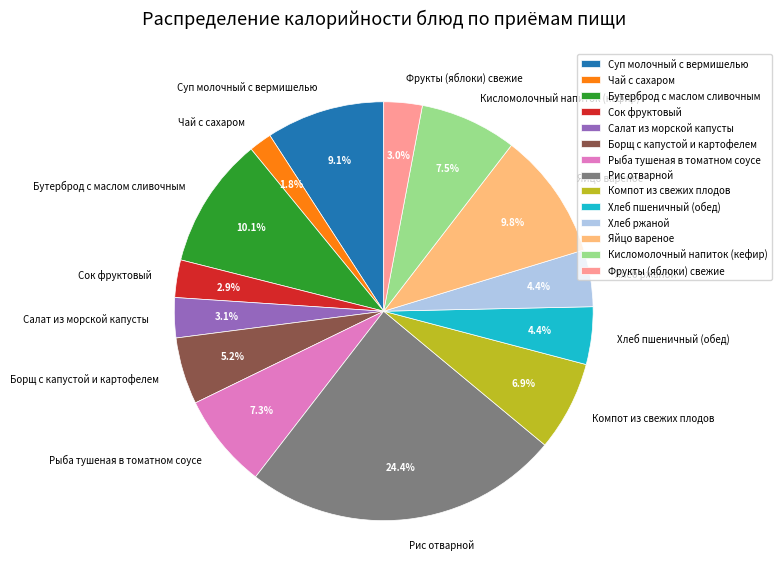

Between Салат из морской капусты and Чай с сахаром, which is larger?

Салат из морской капусты